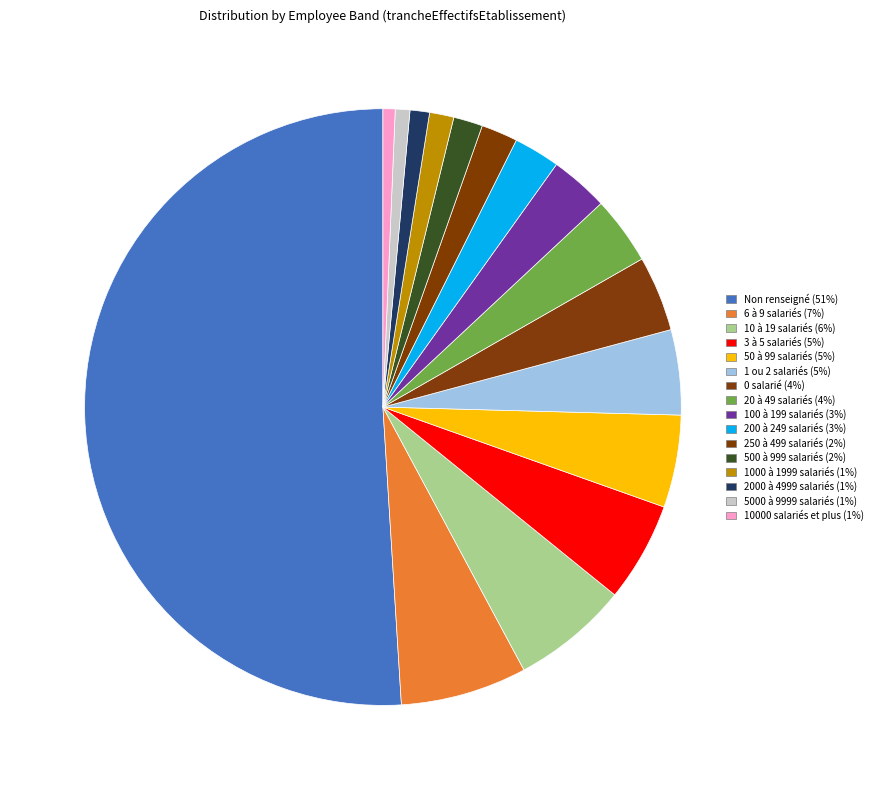

How many slices are in this pie chart?

16